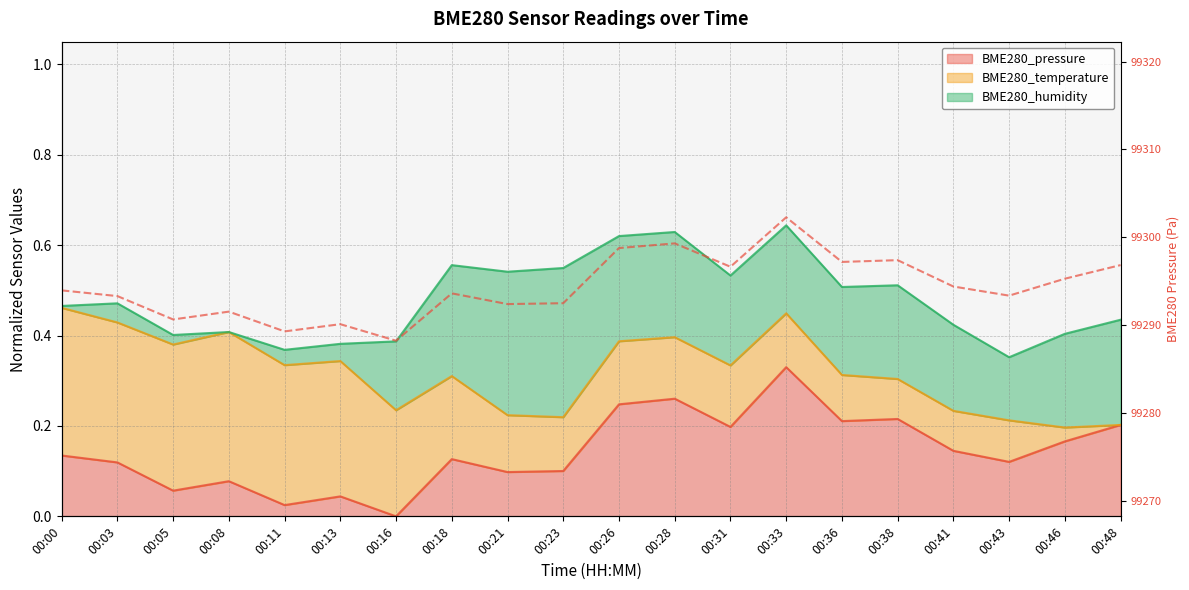

What is the sum of all values?

1985886.9